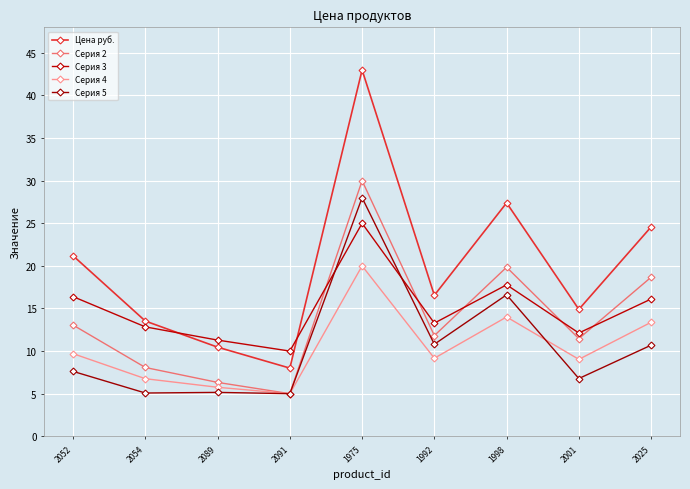

What is the difference between the Цена руб. values at 2091 and 2089?

2.5